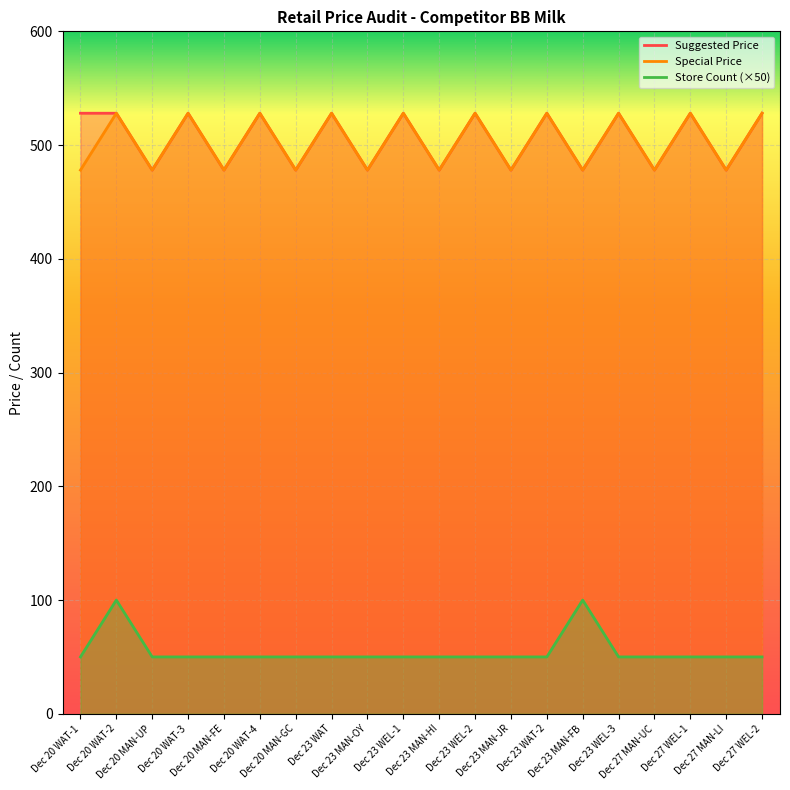

Reading right to left, what are all the values shown in this chart?

Suggested Price: Dec 27 WEL-2=528	Dec 27 MAN-LI=478	Dec 27 WEL-1=528	Dec 27 MAN-UC=478	Dec 23 WEL-3=528	Dec 23 MAN-FB=478	Dec 23 WAT-2=528	Dec 23 MAN-JR=478	Dec 23 WEL-2=528	Dec 23 MAN-HI=478	Dec 23 WEL-1=528	Dec 23 MAN-OY=478	Dec 23 WAT=528	Dec 20 MAN-GC=478	Dec 20 WAT-4=528	Dec 20 MAN-FE=478	Dec 20 WAT-3=528	Dec 20 MAN-UP=478	Dec 20 WAT-2=528	Dec 20 WAT-1=528
Special Price: Dec 27 WEL-2=528	Dec 27 MAN-LI=478	Dec 27 WEL-1=528	Dec 27 MAN-UC=478	Dec 23 WEL-3=528	Dec 23 MAN-FB=478	Dec 23 WAT-2=528	Dec 23 MAN-JR=478	Dec 23 WEL-2=528	Dec 23 MAN-HI=478	Dec 23 WEL-1=528	Dec 23 MAN-OY=478	Dec 23 WAT=528	Dec 20 MAN-GC=478	Dec 20 WAT-4=528	Dec 20 MAN-FE=478	Dec 20 WAT-3=528	Dec 20 MAN-UP=478	Dec 20 WAT-2=528	Dec 20 WAT-1=478
Store Count: Dec 27 WEL-2=50	Dec 27 MAN-LI=50	Dec 27 WEL-1=50	Dec 27 MAN-UC=50	Dec 23 WEL-3=50	Dec 23 MAN-FB=100	Dec 23 WAT-2=50	Dec 23 MAN-JR=50	Dec 23 WEL-2=50	Dec 23 MAN-HI=50	Dec 23 WEL-1=50	Dec 23 MAN-OY=50	Dec 23 WAT=50	Dec 20 MAN-GC=50	Dec 20 WAT-4=50	Dec 20 MAN-FE=50	Dec 20 WAT-3=50	Dec 20 MAN-UP=50	Dec 20 WAT-2=100	Dec 20 WAT-1=50